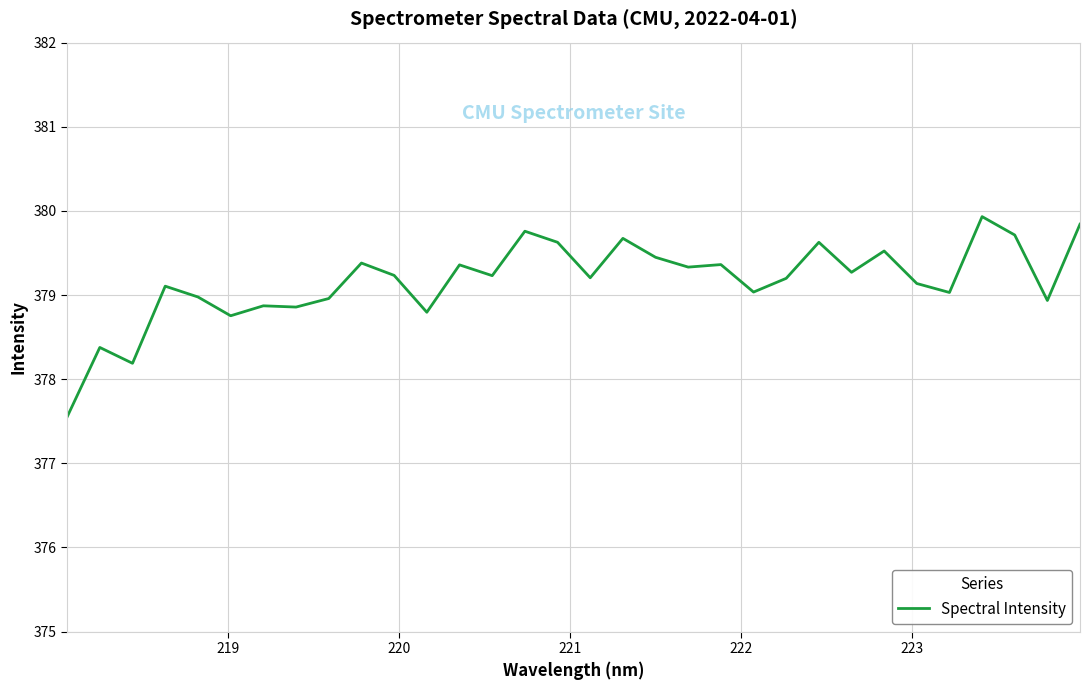

Does the chart have visible grid lines?

Yes